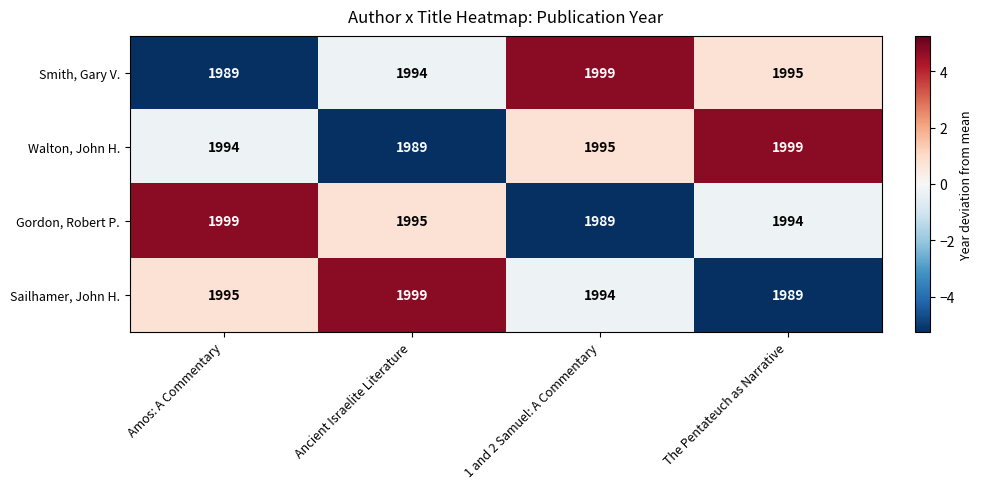

What is the maximum value shown in the chart?

1999